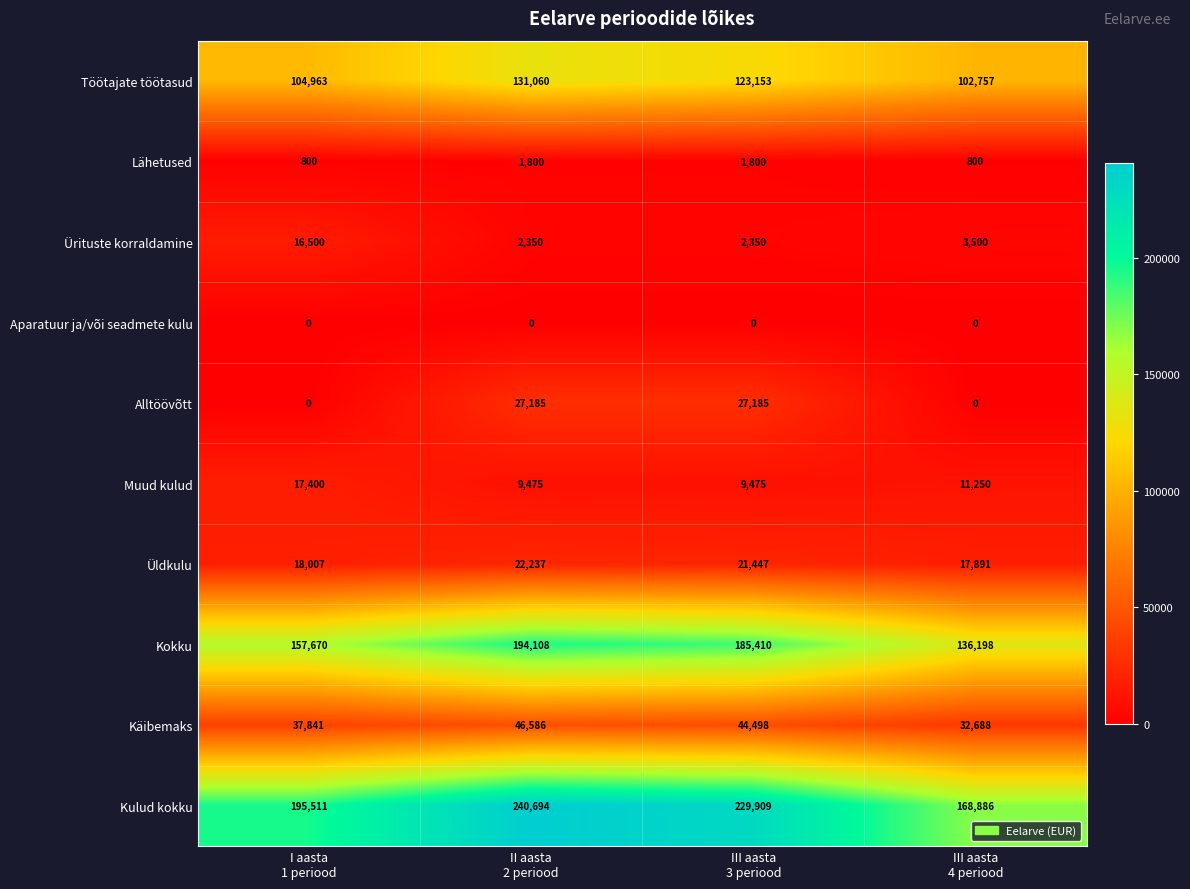

Which series has the widest spread of values?

Kulud kokku